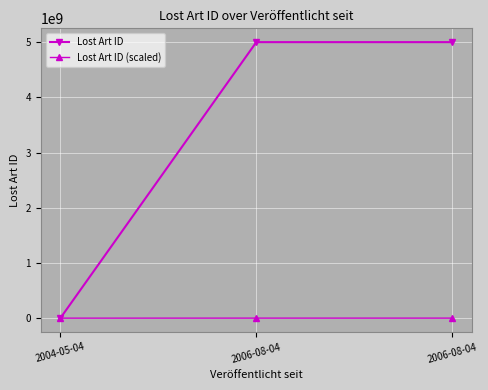

What is the label of the 3rd point from the left?

2006-08-04